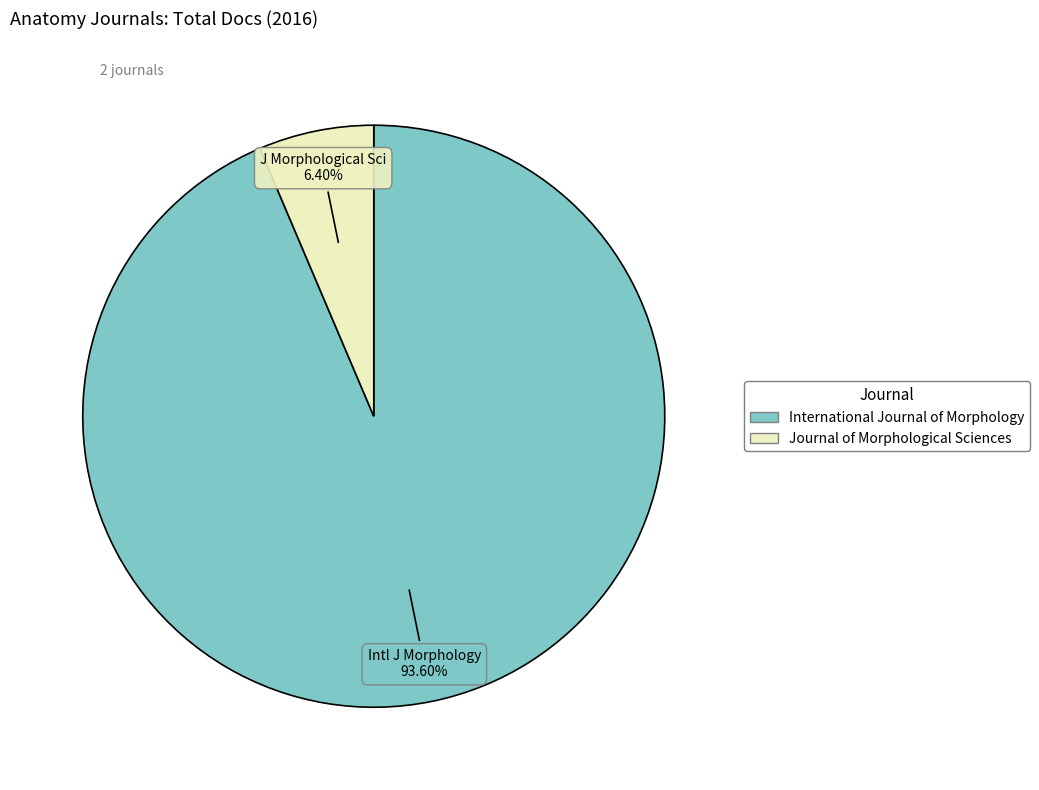

Combined, what portion of the pie is Journal of Morphological Sciences and International Journal of Morphology?

100.0%